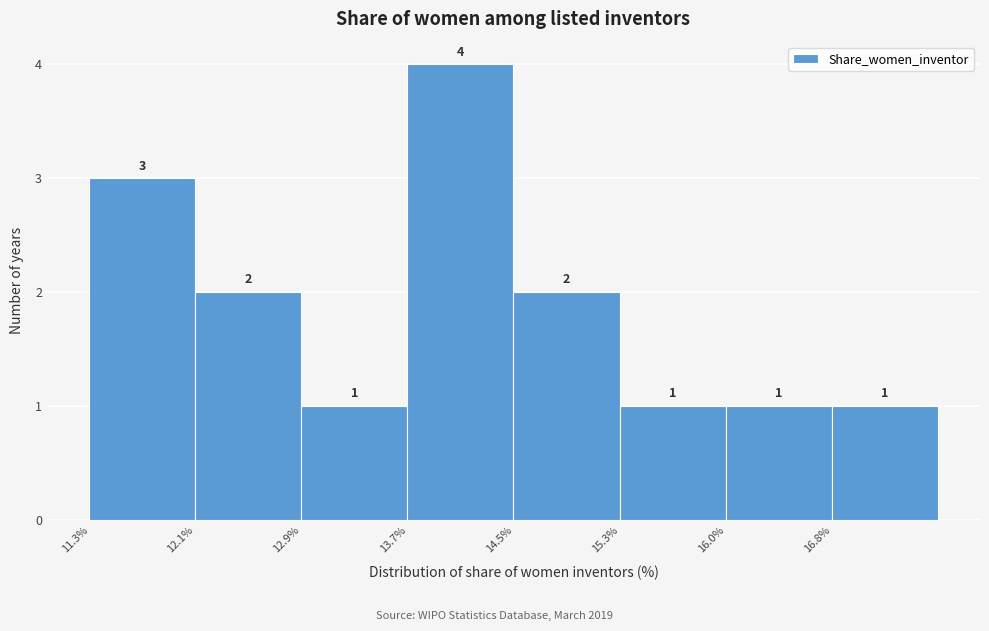

Over which range of the x-axis is the bar tallest?

13.7 to 14.5